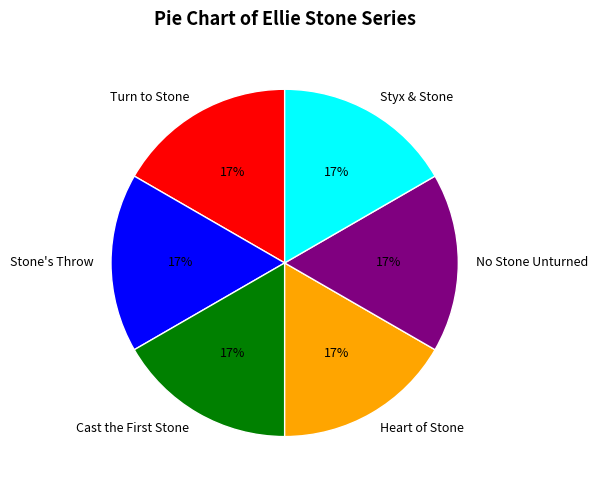

Does Turn to Stone account for over 50% of the chart?

No